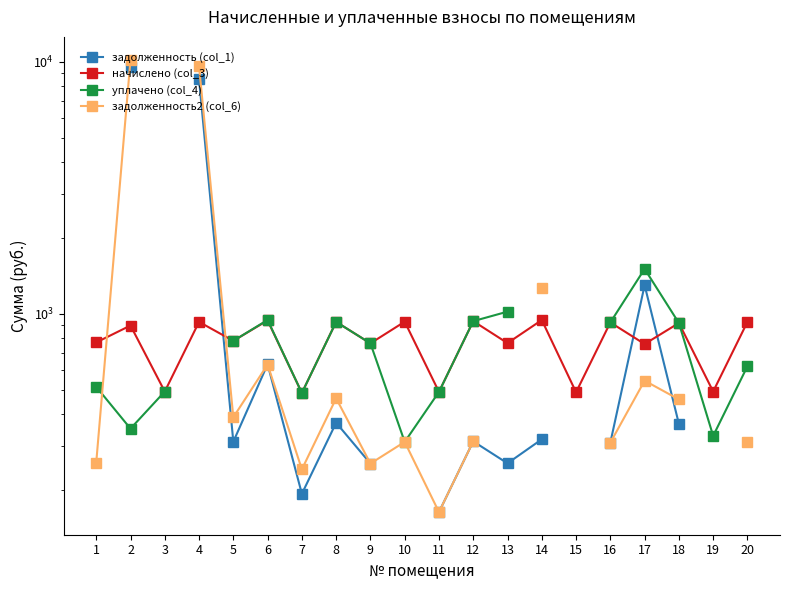

How many values in the задолженность (col_1) series are below 630?

10